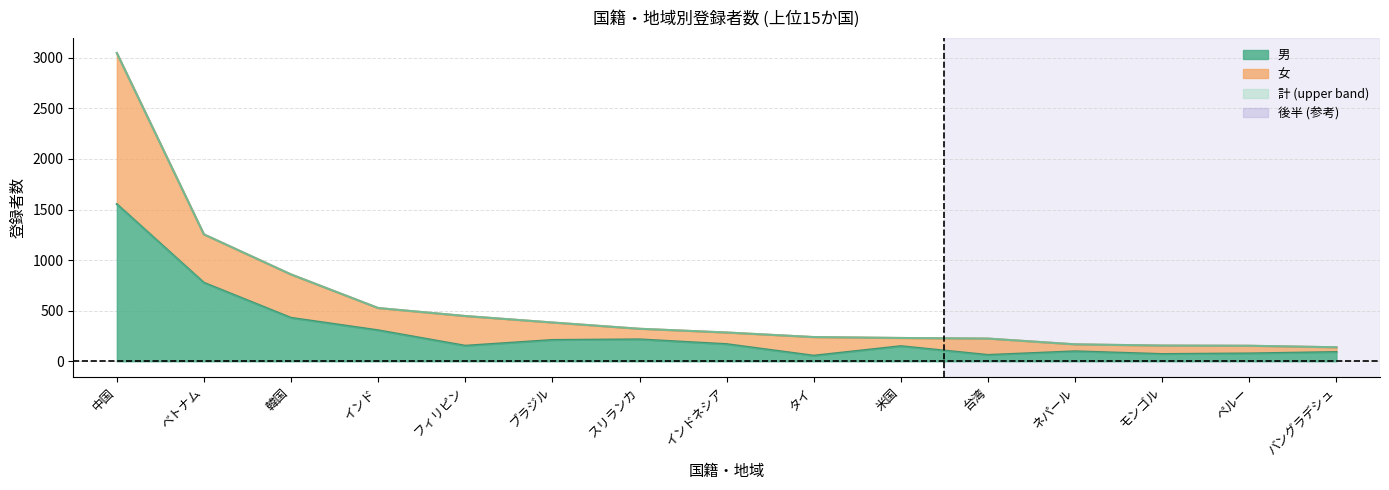

True or false: 男 has more than 1 interior local peaks.

True